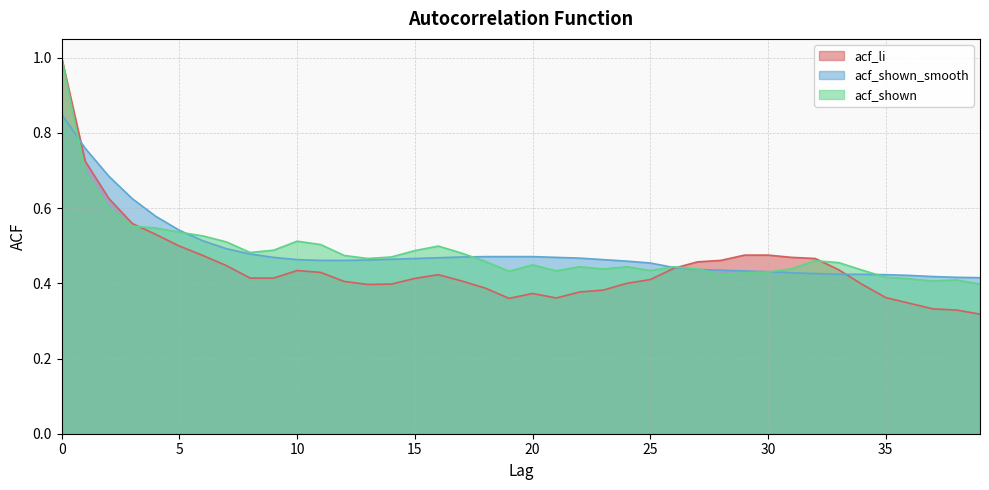

Reading right to left, what are all the values shown in this chart?

acf_li: 0.3	0.3	0.3	0.3	0.4	0.4	0.4	0.5	0.5	0.5	0.5	0.5	0.5	0.4	0.4	0.4	0.4	0.4	0.4	0.4	0.4	0.4	0.4	0.4	0.4	0.4	0.4	0.4	0.4	0.4	0.4	0.4	0.4	0.5	0.5	0.5	0.6	0.6	0.7	1.0
acf_shown_smooth: 0.4	0.4	0.4	0.4	0.4	0.4	0.4	0.4	0.4	0.4	0.4	0.4	0.4	0.4	0.5	0.5	0.5	0.5	0.5	0.5	0.5	0.5	0.5	0.5	0.5	0.5	0.5	0.5	0.5	0.5	0.5	0.5	0.5	0.5	0.5	0.6	0.6	0.7	0.8	0.8
acf_shown: 0.4	0.4	0.4	0.4	0.4	0.4	0.5	0.5	0.4	0.4	0.4	0.4	0.4	0.4	0.4	0.4	0.4	0.4	0.4	0.4	0.4	0.5	0.5	0.5	0.5	0.5	0.5	0.5	0.5	0.5	0.5	0.5	0.5	0.5	0.5	0.5	0.6	0.6	0.7	1.0